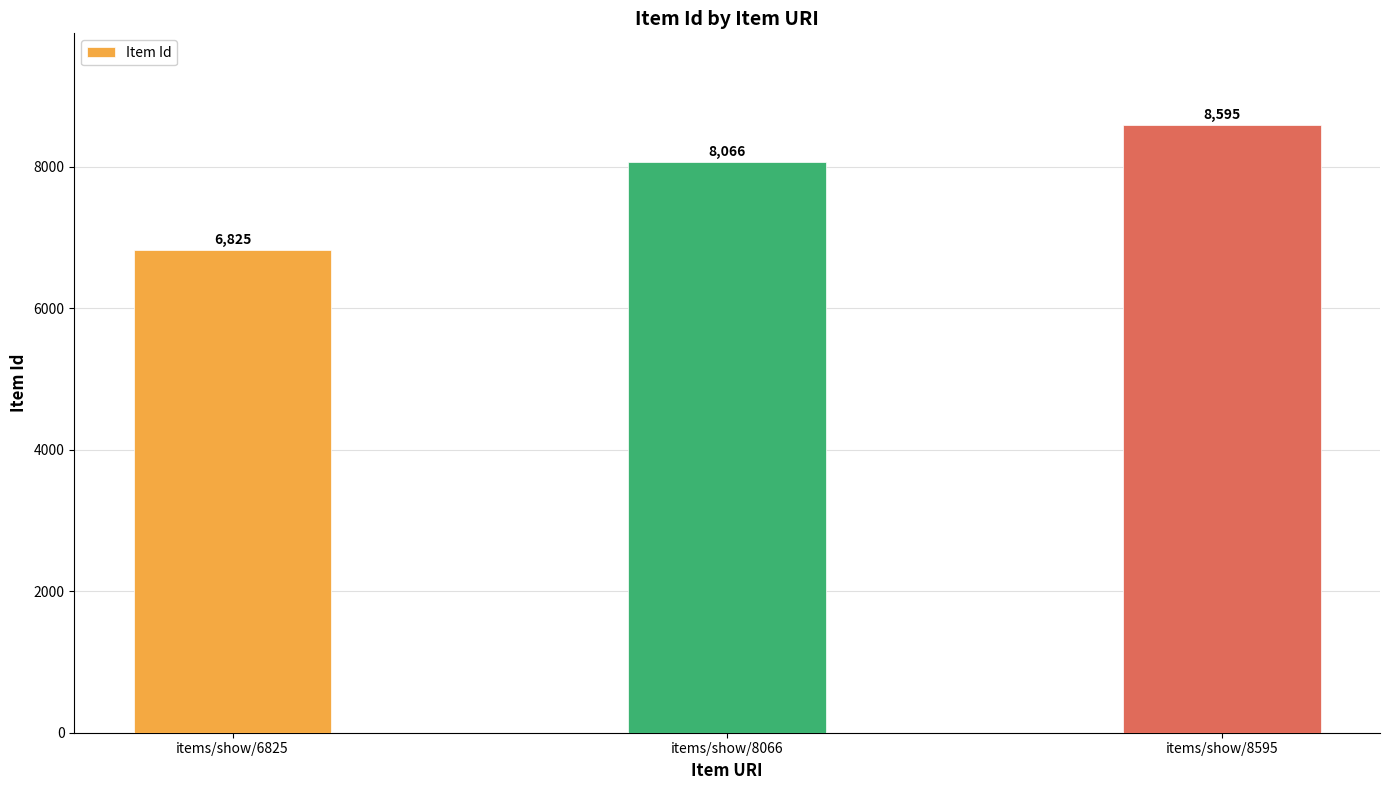

How many distinct data groups are displayed?

1